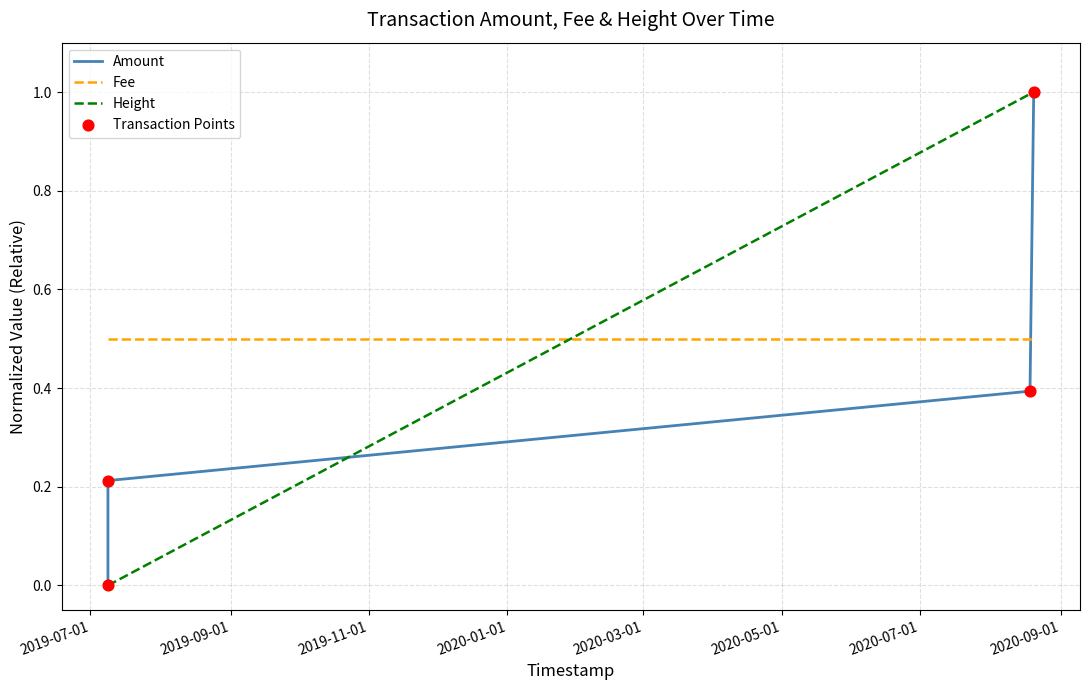

Which series has the largest total across all categories?

Fee